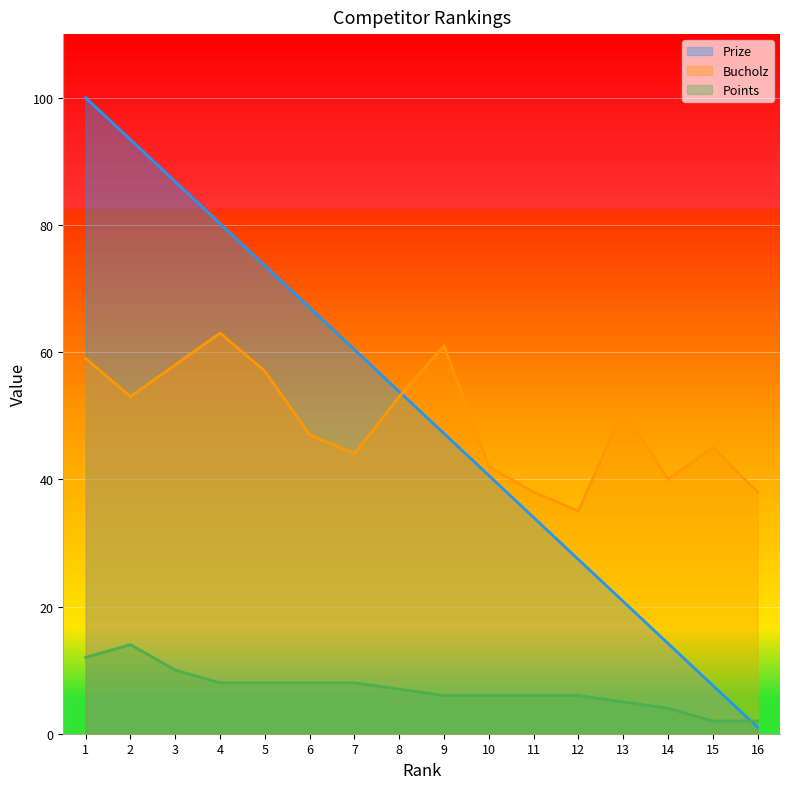

What is the value of the Prize point at the 8th from the left?

53.8